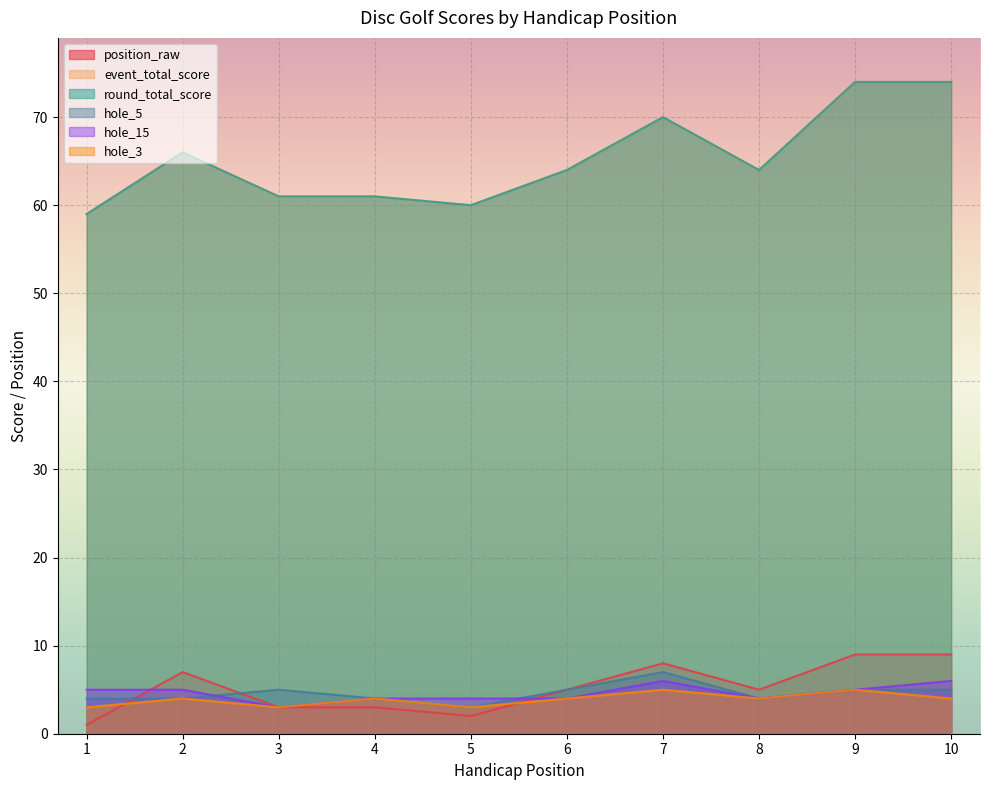

True or false: event_total_score has a value of 26 at 9.

False